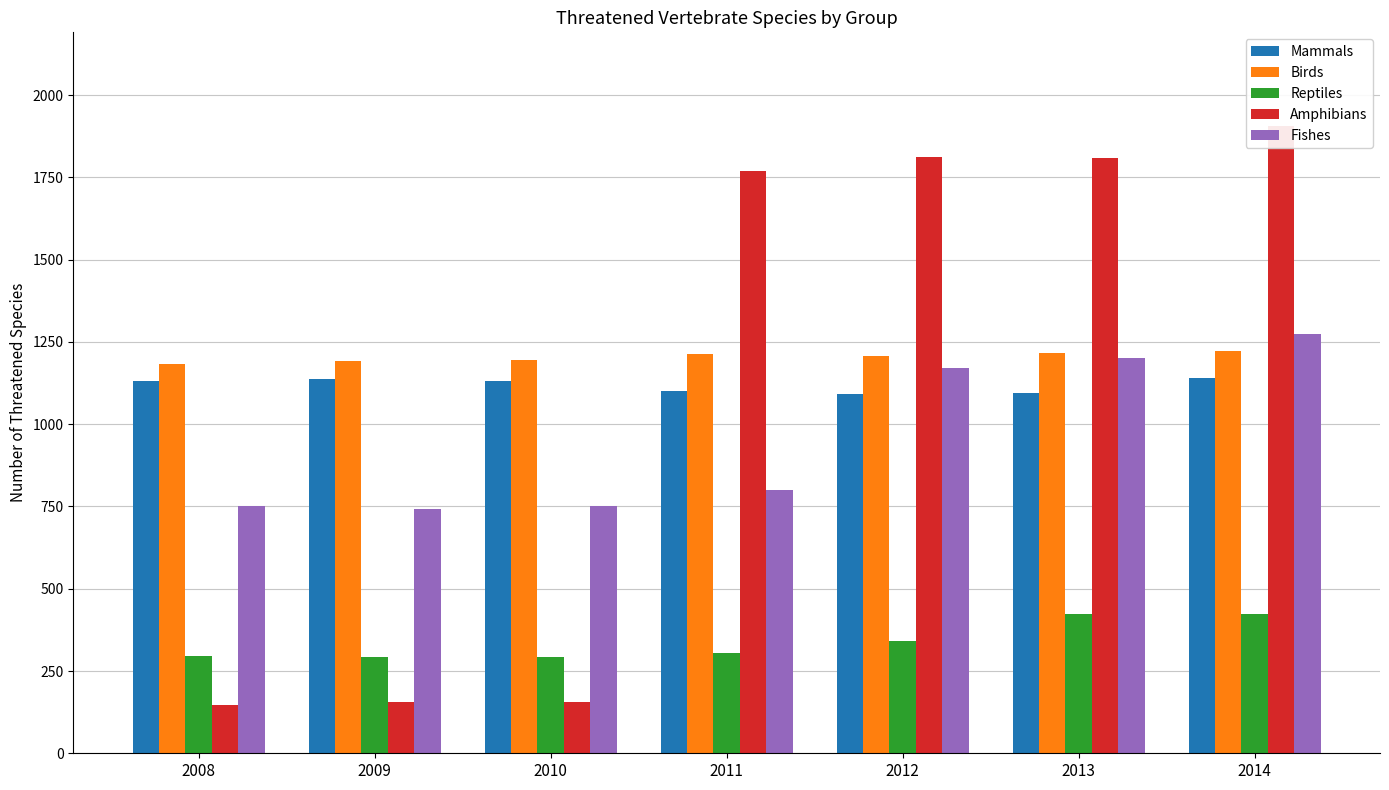

The value of Reptiles at 2009 is 293. True or false?

True